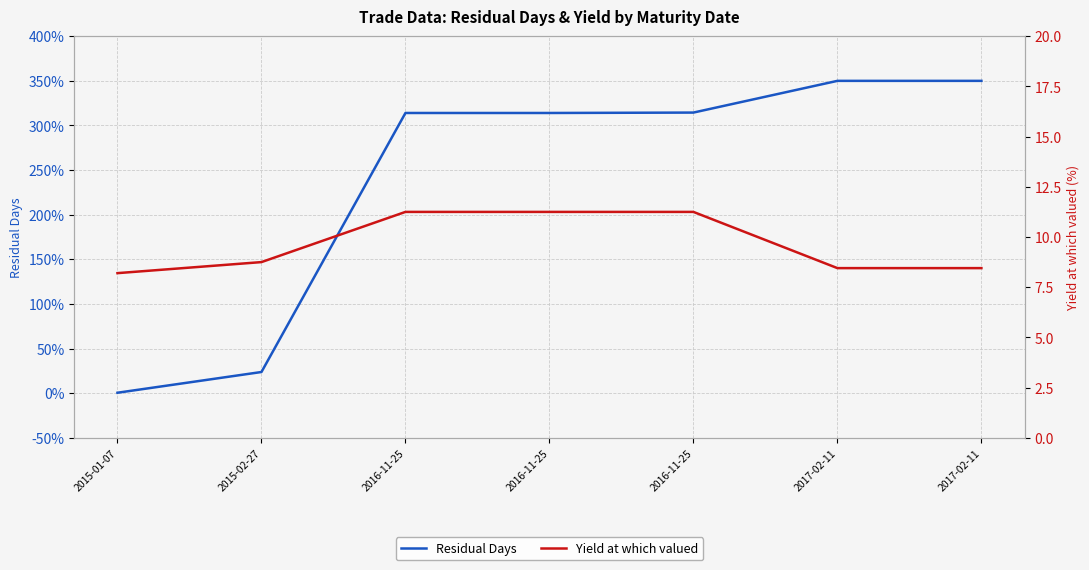

What is the highest value of the Residual Days series?

350.0